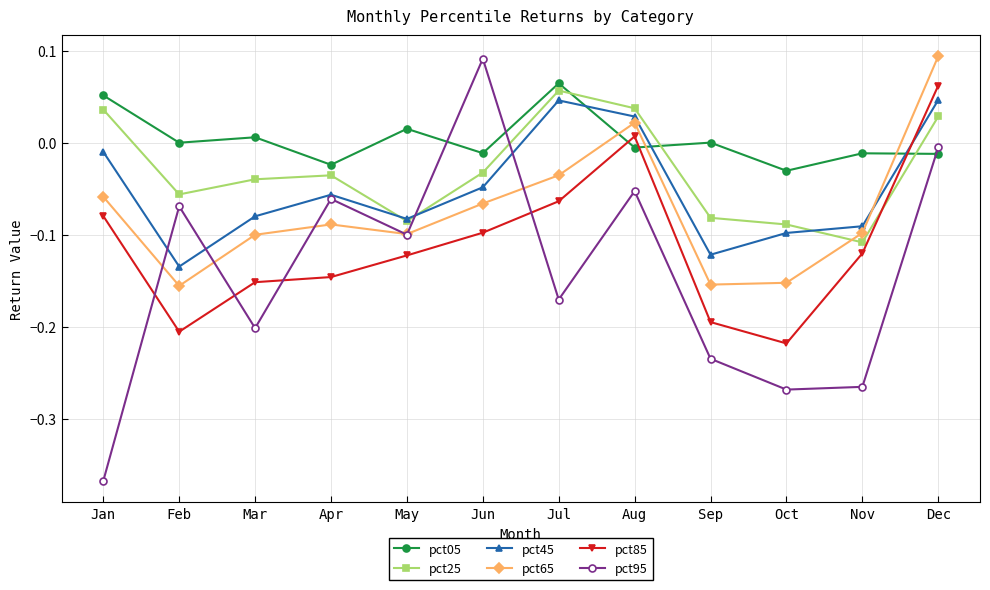

Is the value of pct25 at Jul greater than the value of pct05 at Mar?

Yes